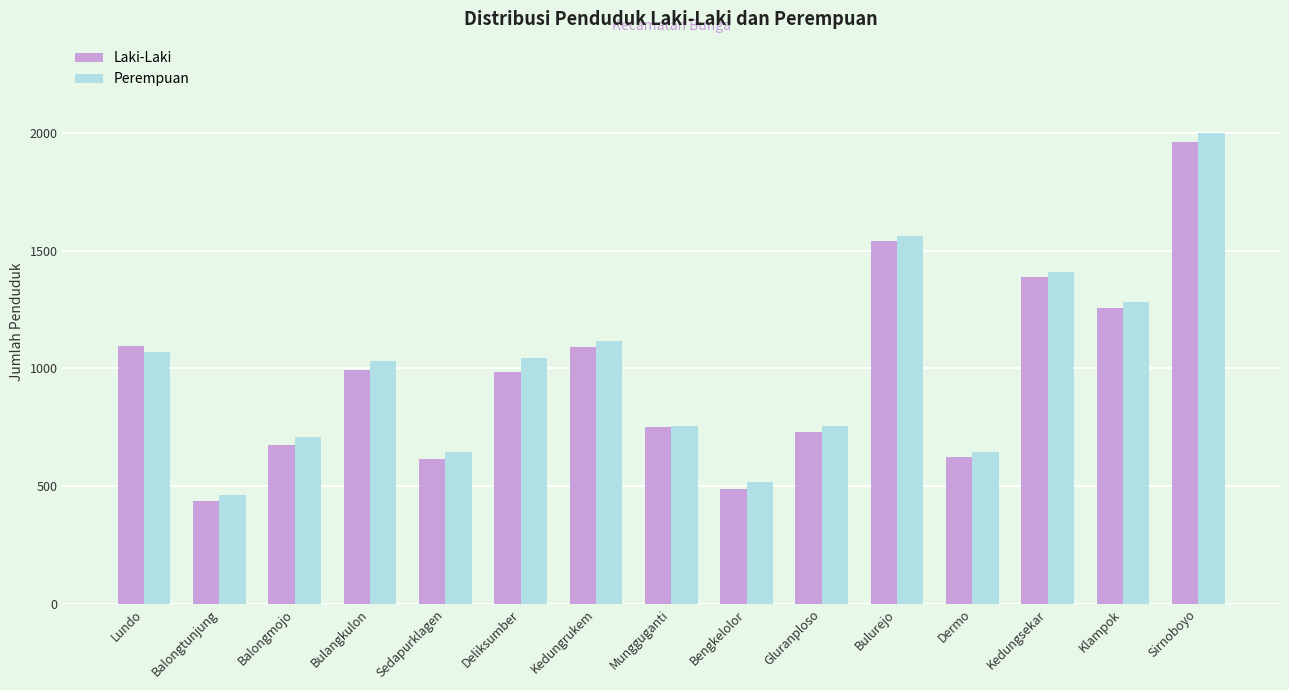

True or false: Laki-Laki has a value of 862 at Kedungsekar.

False